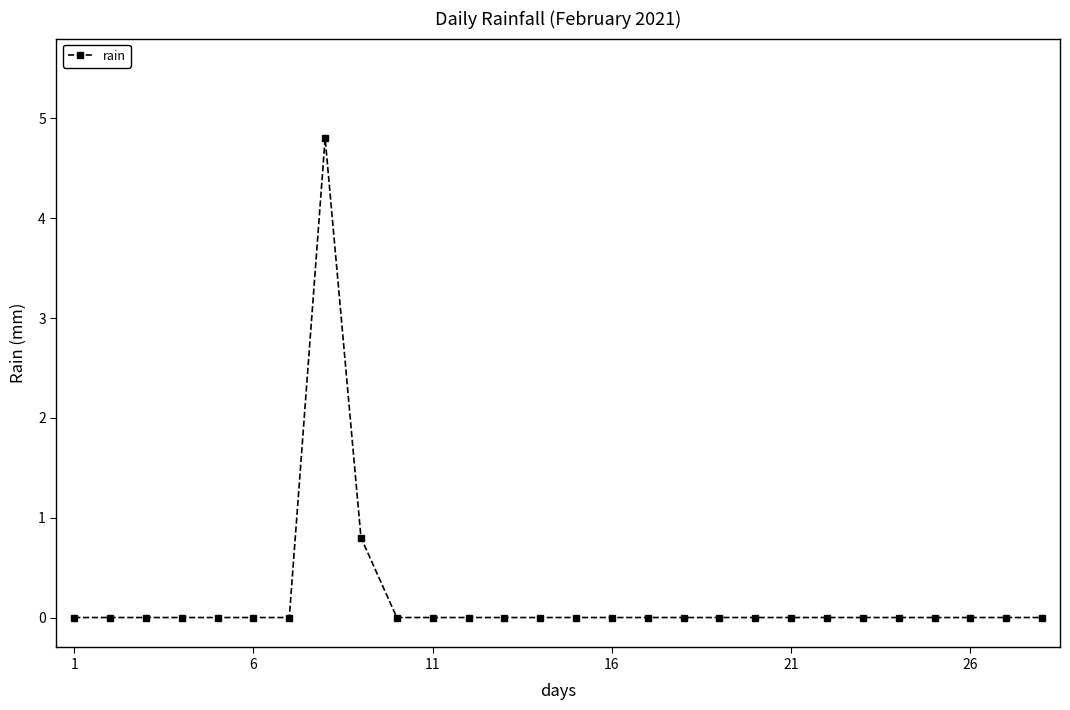

What is the sum of all values?

5.6